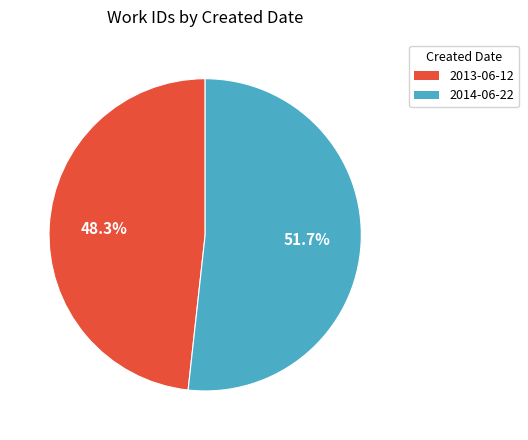

Is there a majority slice in this chart?

Yes